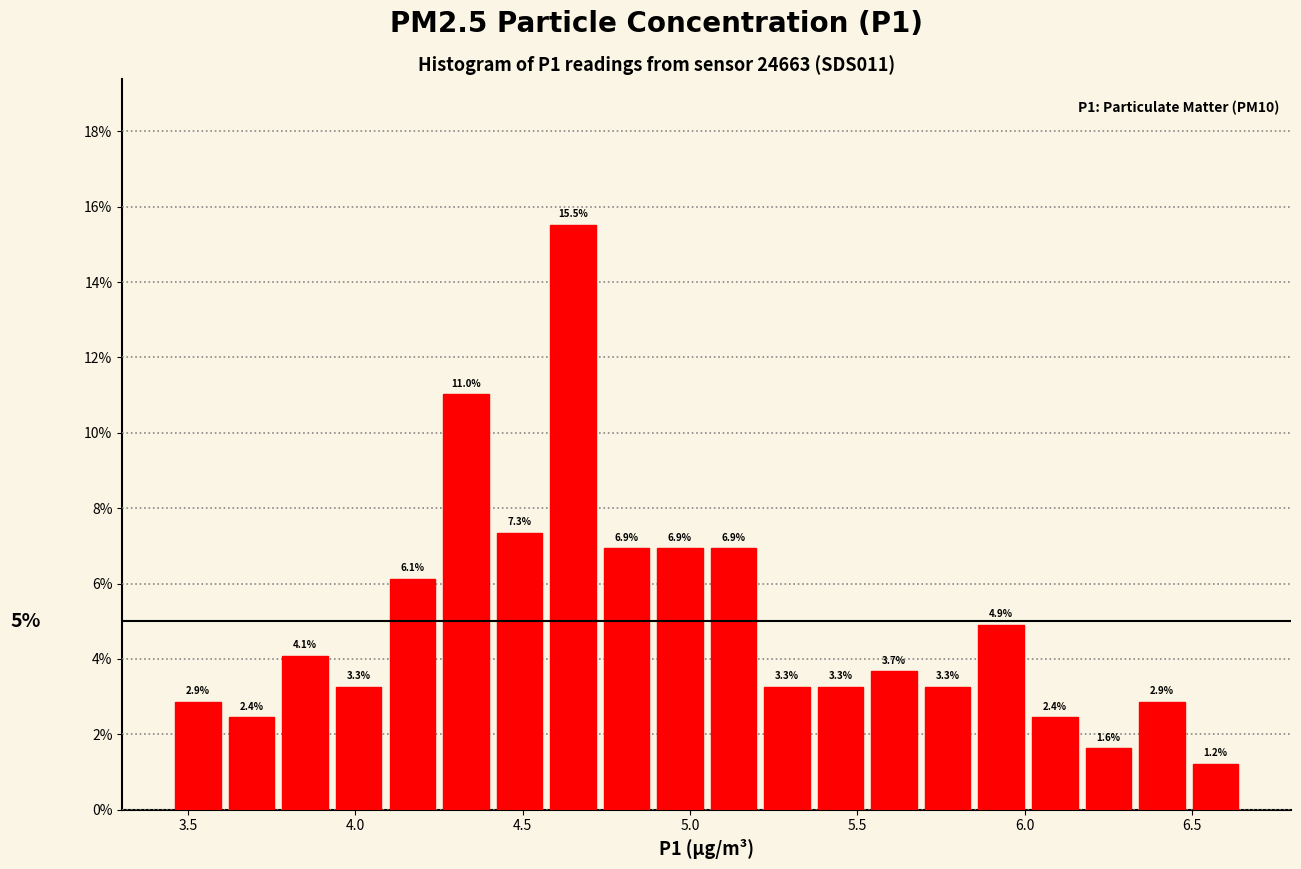

Read against the x-axis, roughly where is the centre of the tallest bar?

4.65